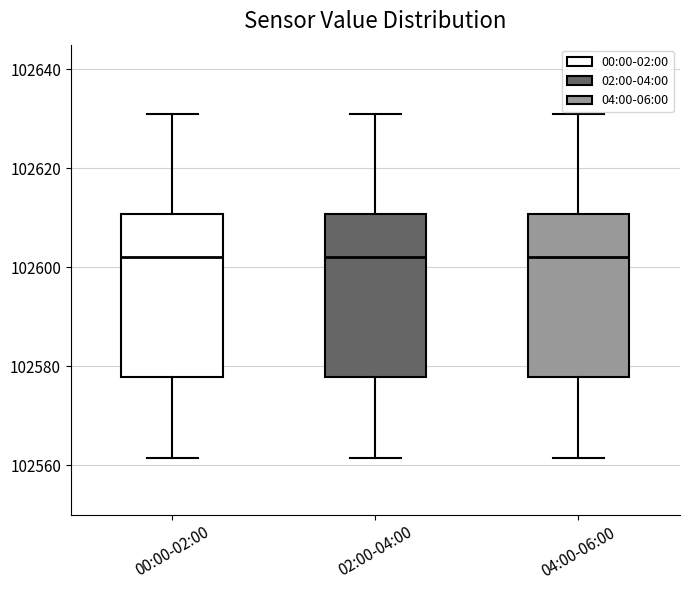

Reading left to right, read every box against the y-axis: the position of its median line, the range the box covers, and the ends of its whiskers. The values are not printed on the chart, so give them approximately, as read against the axis.

00:00-02:00: median 102602, box 102578 to 102610, whiskers 102562 to 102630
02:00-04:00: median 102602, box 102578 to 102610, whiskers 102562 to 102630
04:00-06:00: median 102602, box 102578 to 102610, whiskers 102562 to 102630